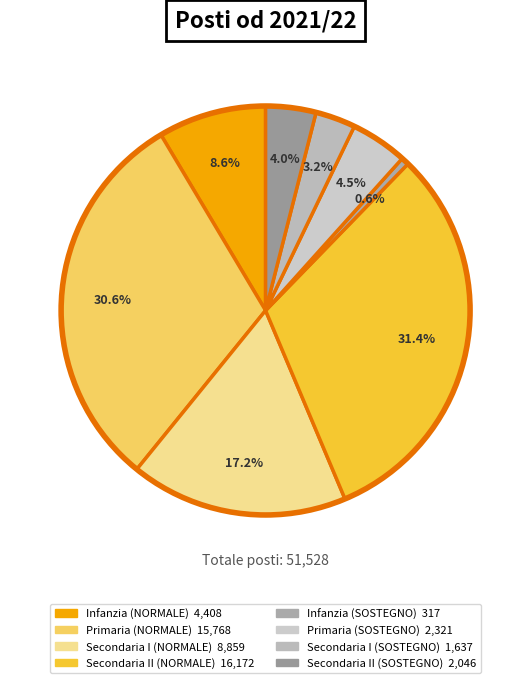

The Infanzia (NORMALE) slice represents 1% of the pie. True or false?

False